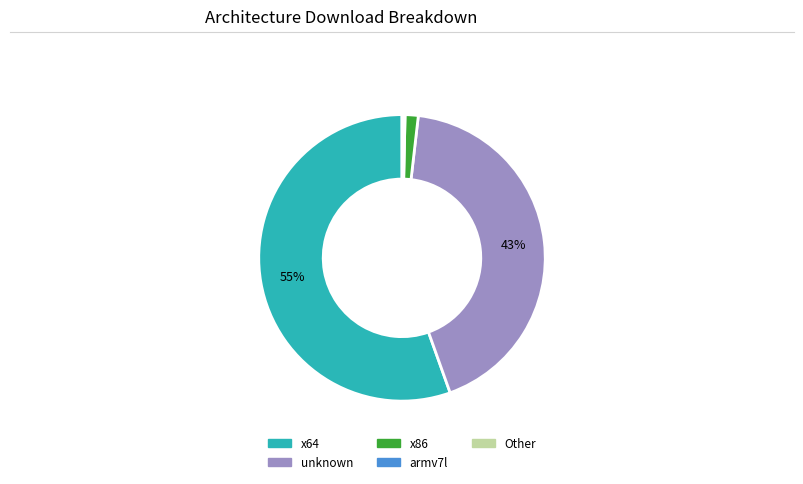

Is there a majority slice in this chart?

Yes